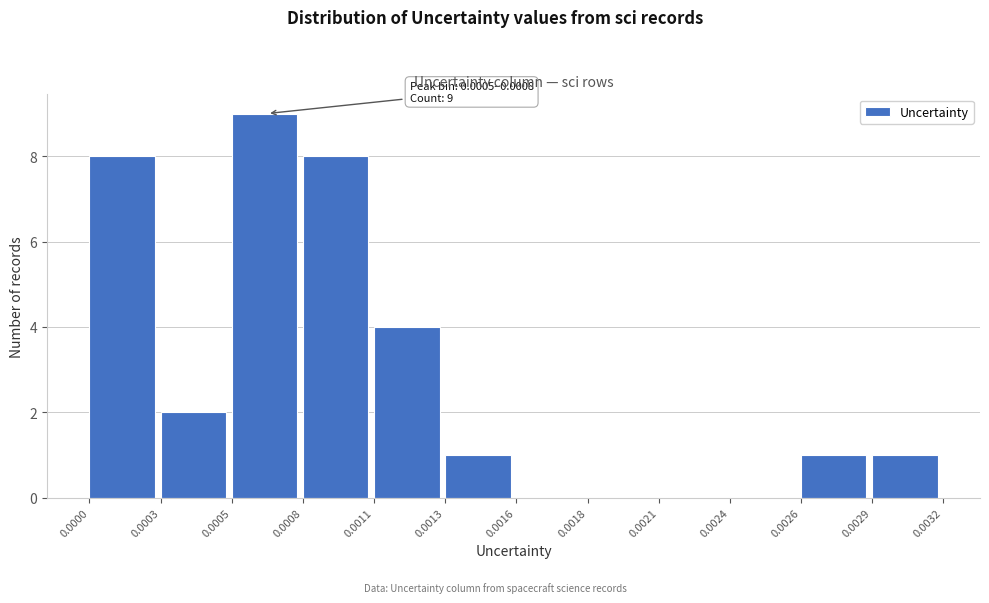

Reading right to left, what are all the values shown in this chart?

0.0029=1	0.0026=1	0.0024=0	0.0021=0	0.0018=0	0.0016=0	0.0013=1	0.0011=4	0.0008=8	0.0005=9	0.0003=2	0.0000=8